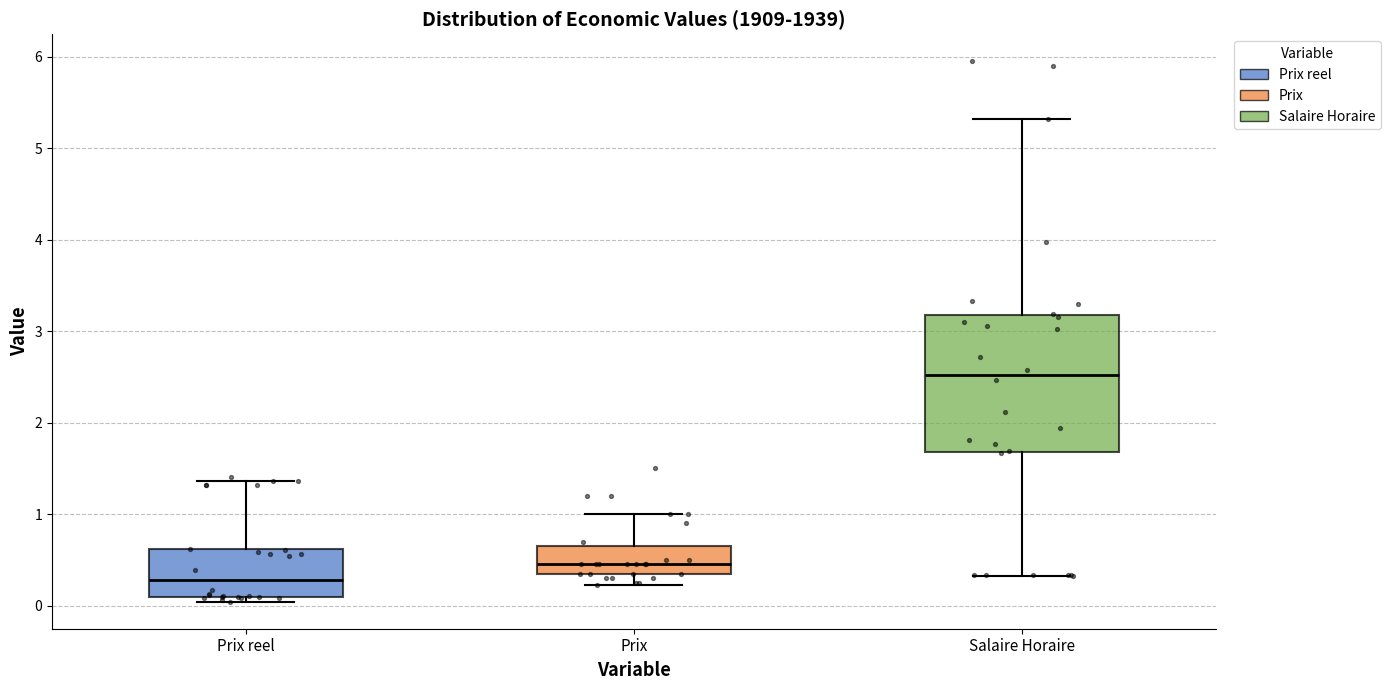

Which box is the tallest, from its lower edge to its upper edge?

Salaire Horaire